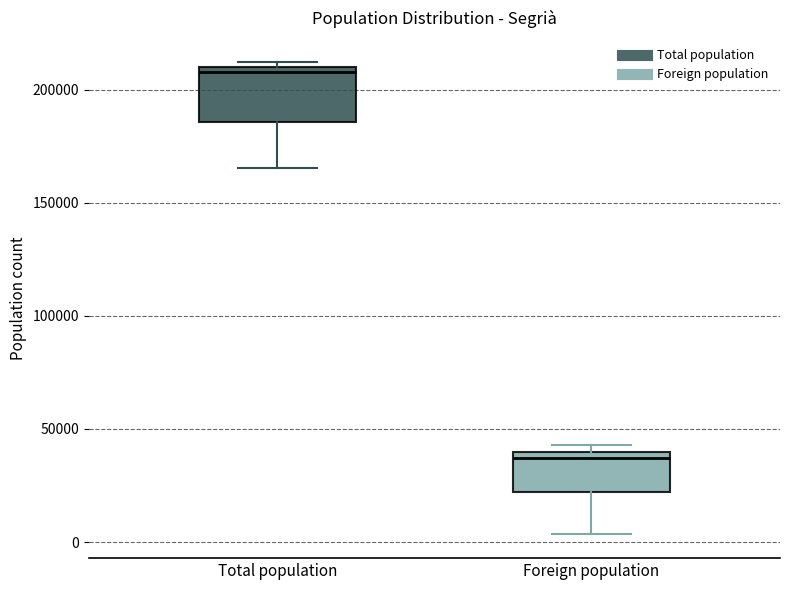

Reading left to right, transcribe this box plot: for each box, give where its median line is, the range the box spans, and where its two whiskers end, as read against the y-axis. The values are not printed on the chart, so give them approximately, as read against the axis.

Total population: median 210000 (just below the box's upper edge), box 185000 to 210000, whiskers 165000 to 210000 (just above the box's upper edge)
Foreign population: median 35000, box 20000 to 40000, whiskers 5000 to 45000